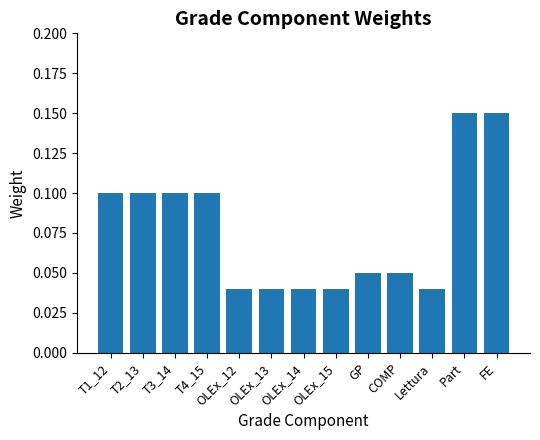

True or false: the data shows 0.1 at FE.

True